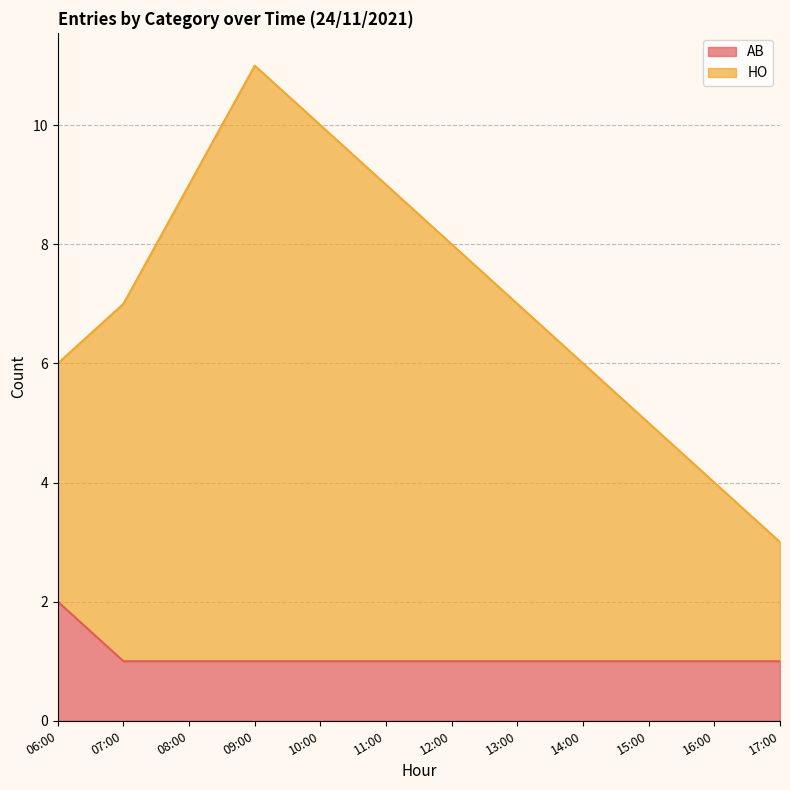

True or false: AB has more than 0 points higher than both neighbors.

False